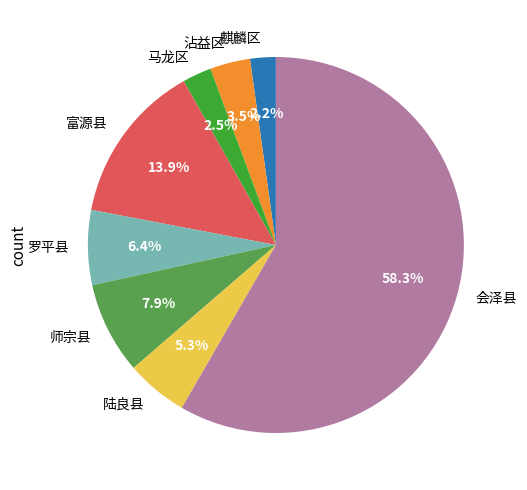

To the nearest percent, what portion does 麒麟区 represent?

2%